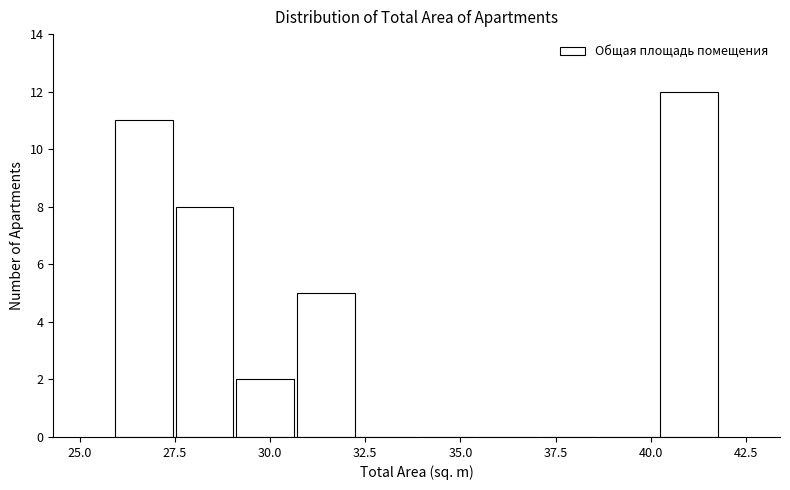

Around what value on the x-axis is the tallest bar? Give the approximate position of its centre, as read against the axis.

41.0